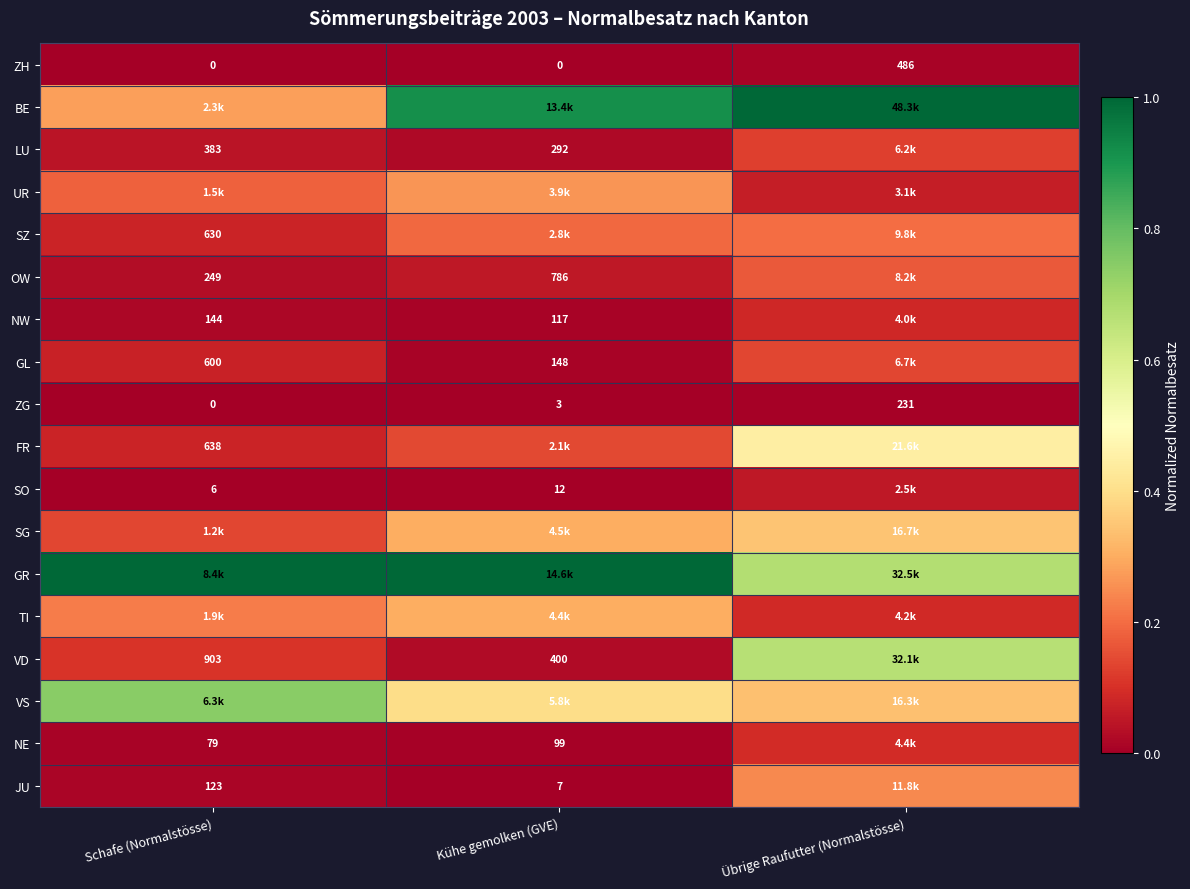

Where is ZG nearest to the value 115?

Kühe gemolken (GVE)